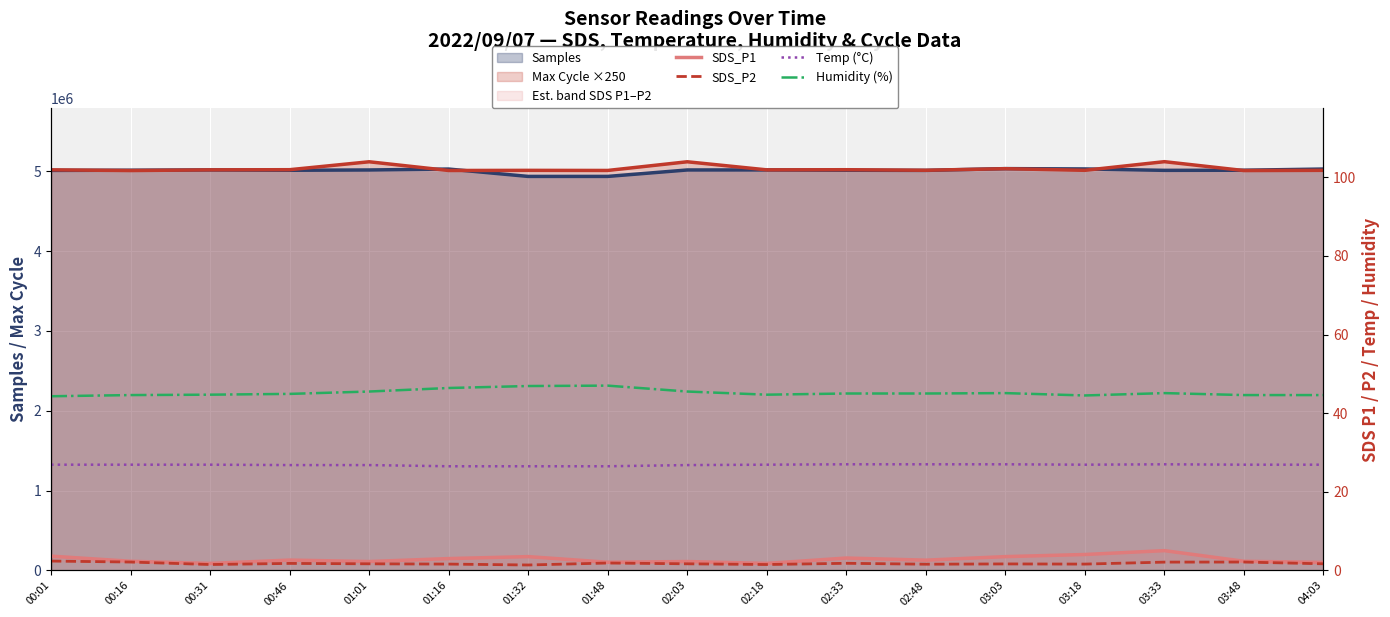

The value of Humidity (%) at 02:48 is 16.5. True or false?

False